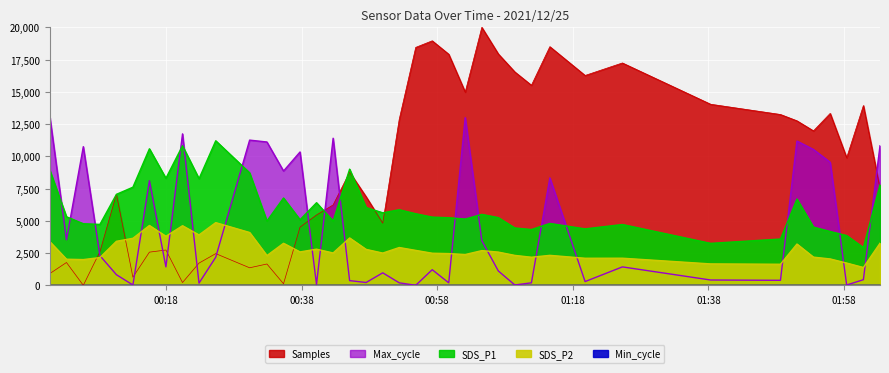

Reading left to right, list all the values displayed in this chart.

Samples: 918.9	1767.8	0.0	2606.7	7066.2	629.2	2571.8	2736.6	214.7	1722.8	2456.9	1358.3	1652.9	119.9	4509.4	5453.2	6232.2	8769.0	6866.4	4819.0	12868.9	18446.9	18956.3	17917.6	14981.3	20000.0	17937.6	16544.3	15510.6	18501.9	16269.7	17238.5	14037.5	13243.4	12754.1	11975.0	13328.3	9892.6	13937.6	7520.6
Max_cycle: 13000.0	3534.5	10748.6	2299.8	823.1	24.2	8109.9	1428.3	11741.2	169.5	2178.8	11257.0	11111.7	8860.3	10337.1	72.6	11402.2	363.1	217.9	968.3	193.7	0.0	1210.4	193.7	13000.0	3461.8	1113.6	24.2	193.7	8327.7	290.5	1428.3	411.5	387.3	11184.4	10530.7	9538.2	24.2	435.8	10821.2
SDS_P1: 8893.0	5313.0	4775.0	4722.0	7053.0	7607.0	10585.0	8297.0	10822.0	8263.0	11205.0	8720.0	4983.0	6770.0	5083.0	6403.0	4983.0	9005.0	6030.0	5622.0	5860.0	5550.0	5288.0	5240.0	5135.0	5500.0	5247.0	4447.0	4325.0	4797.0	4375.0	4715.0	3253.0	3588.0	6690.0	4513.0	4172.0	3858.0	2925.0	7793.0
SDS_P2: 3372.0	2023.0	1995.0	2152.0	3413.0	3645.0	4638.0	3803.0	4620.0	3905.0	4860.0	4095.0	2305.0	3258.0	2590.0	2802.0	2508.0	3672.0	2785.0	2500.0	2930.0	2708.0	2488.0	2460.0	2388.0	2690.0	2575.0	2320.0	2177.0	2323.0	2098.0	2102.0	1660.0	1633.0	3200.0	2185.0	2045.0	1725.0	1382.0	3265.0